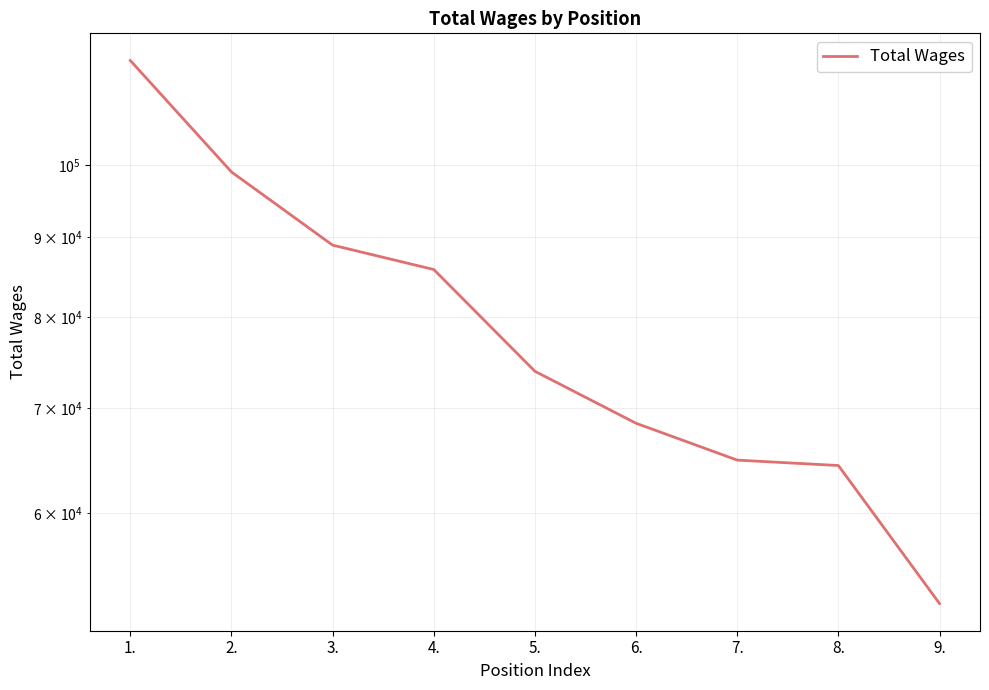

Reading right to left, transcribe all the data shown in this chart.

9.=52572	8.=64370	7.=64883	6.=68485	5.=73910	4.=85809	3.=88932	2.=99009	1.=116593